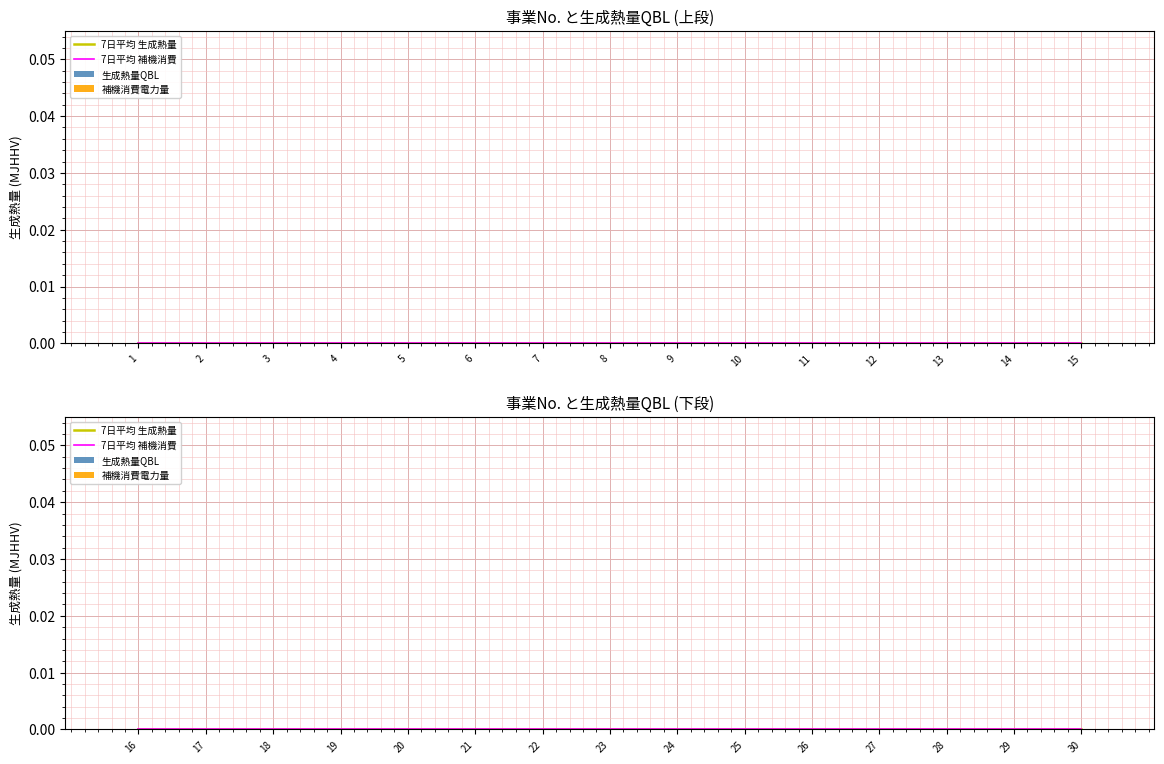

The value of 生成熱量QBL at 30 is 0. True or false?

True